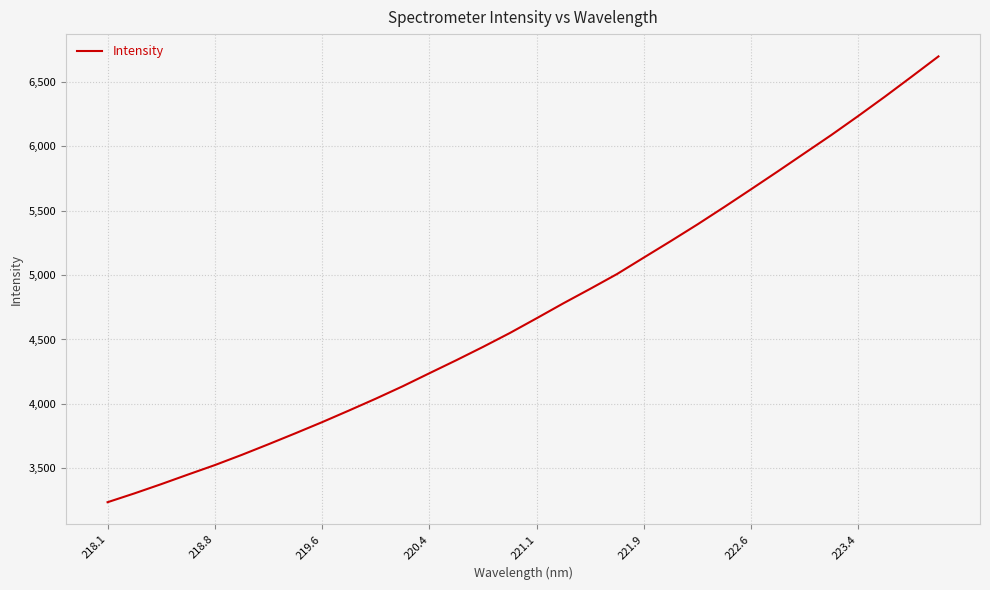

What is the difference between the maximum and minimum values?

3458.9